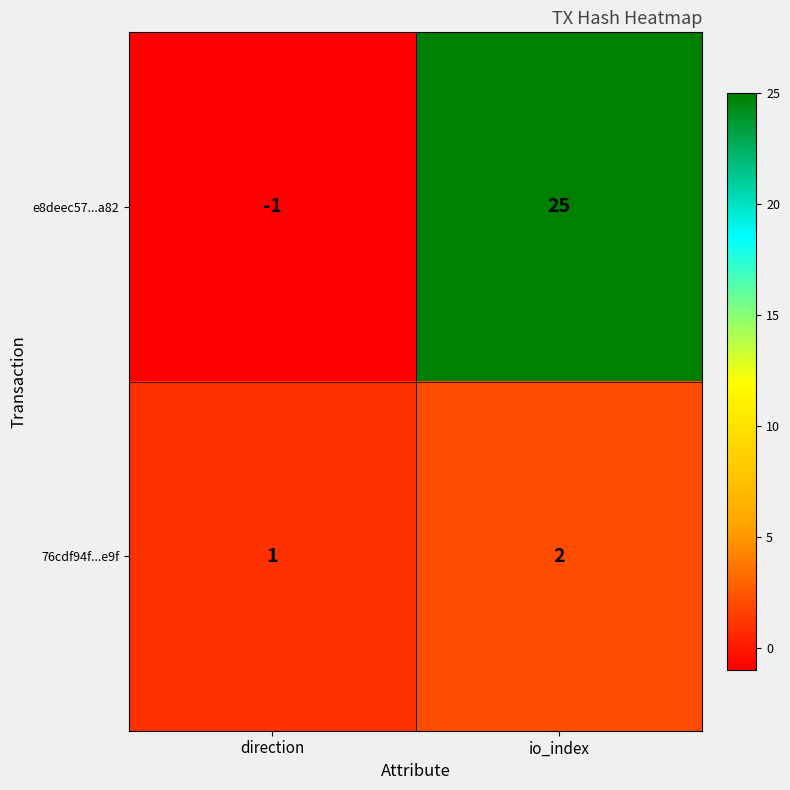

Reading left to right, extract all data points from this chart.

e8deec57...a82: direction=-1	io_index=25
76cdf94f...e9f: direction=1	io_index=2